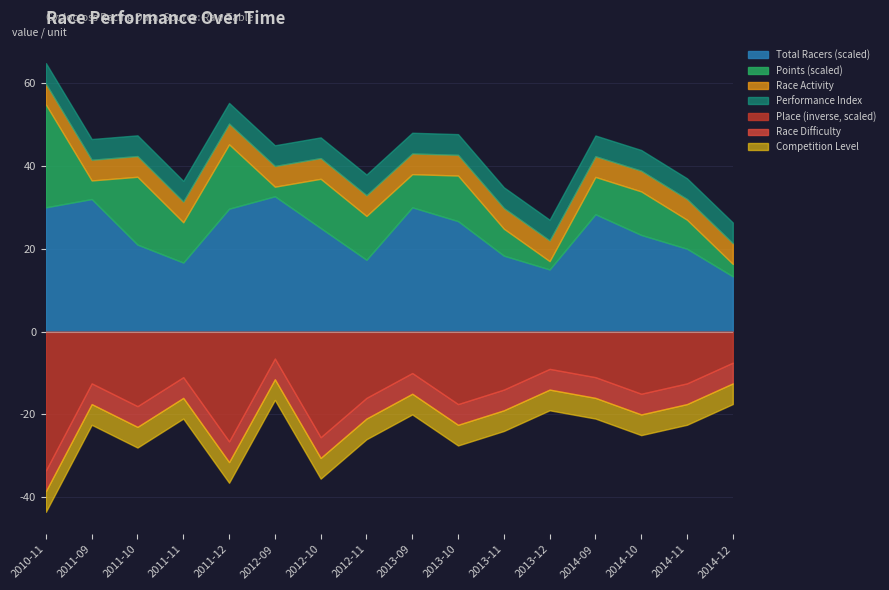

Where is the first local minimum for Total Racers?

2011-11